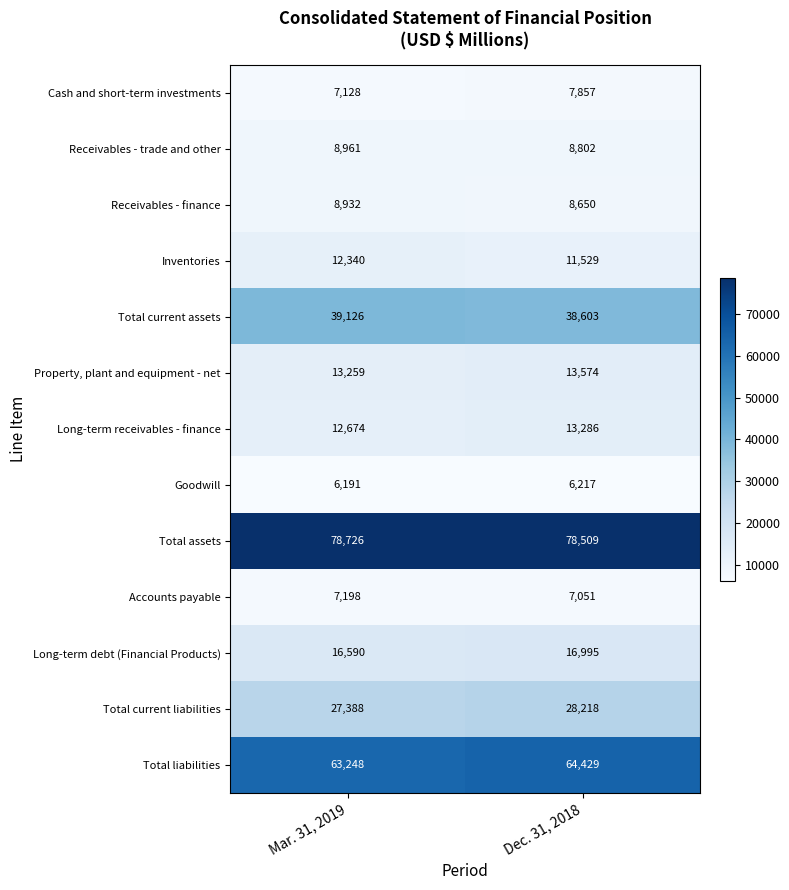

What is the difference between the maximum and minimum values in the Total liabilities series?

1181